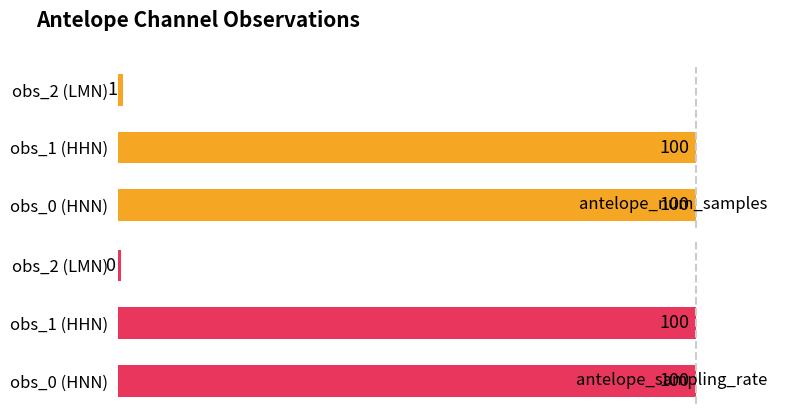

At which label is antelope_num_samples closest to 50?

obs_2 (LMN)